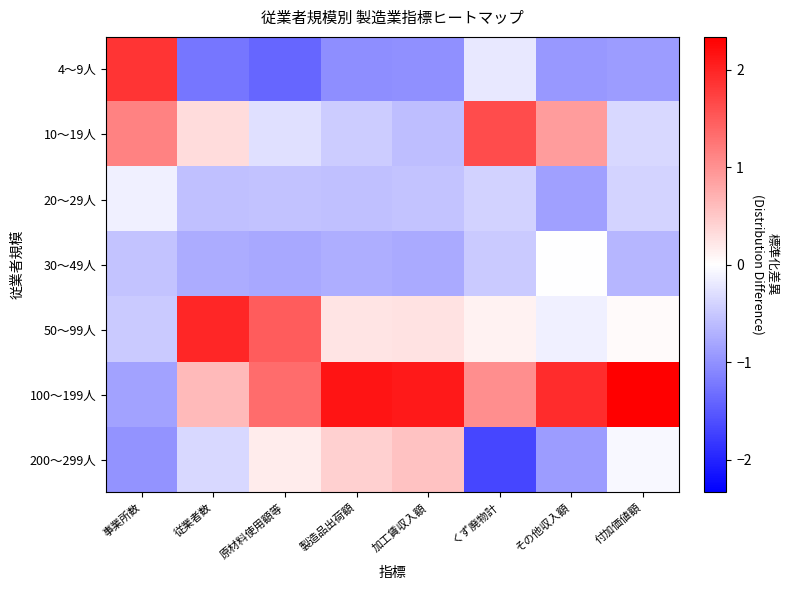

What is the minimum value shown in the chart?

-1.7